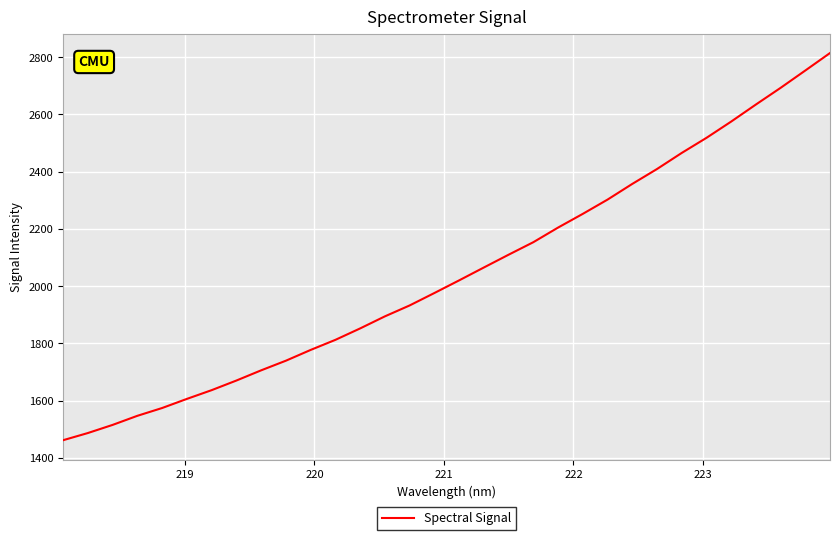

What is the greatest value displayed?

2814.3